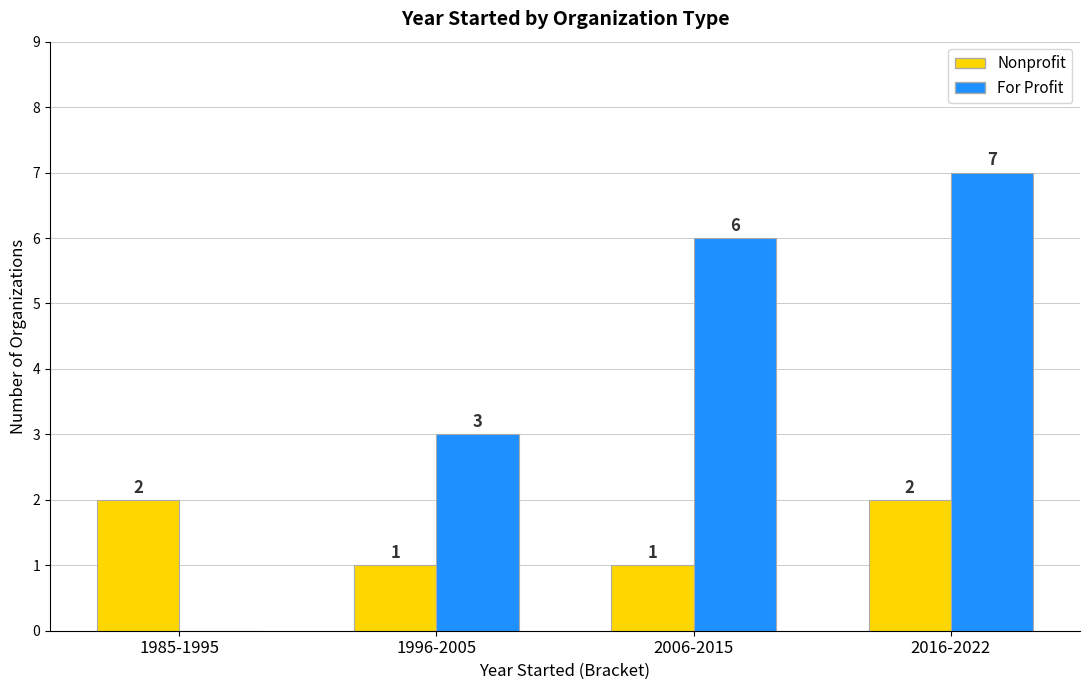

Which series has the widest spread of values?

For Profit